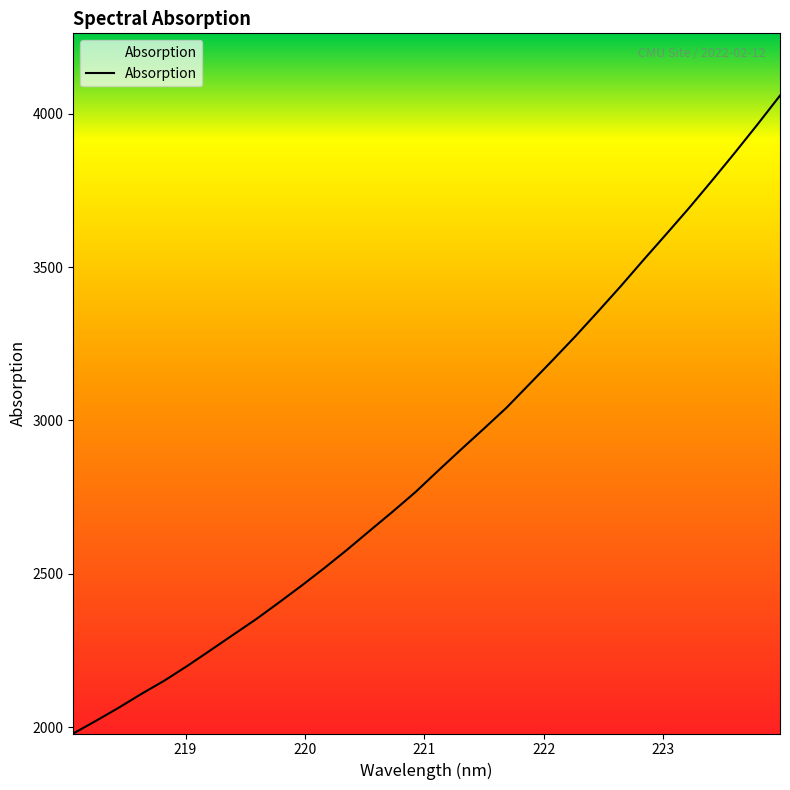

What is the difference between the maximum and minimum values?

2079.5